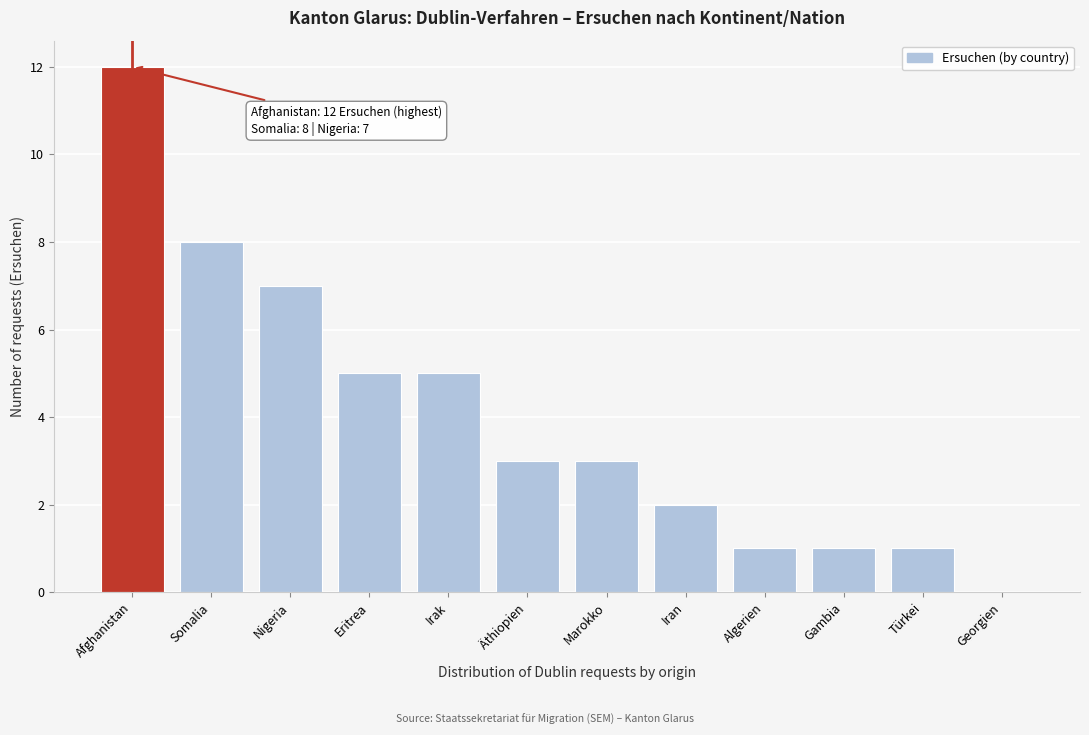

Reading left to right, what are all the values shown in this chart?

Afghanistan=12	Somalia=8	Nigeria=7	Eritrea=5	Irak=5	Äthiopien=3	Marokko=3	Iran=2	Algerien=1	Gambia=1	Türkei=1	Georgien=0